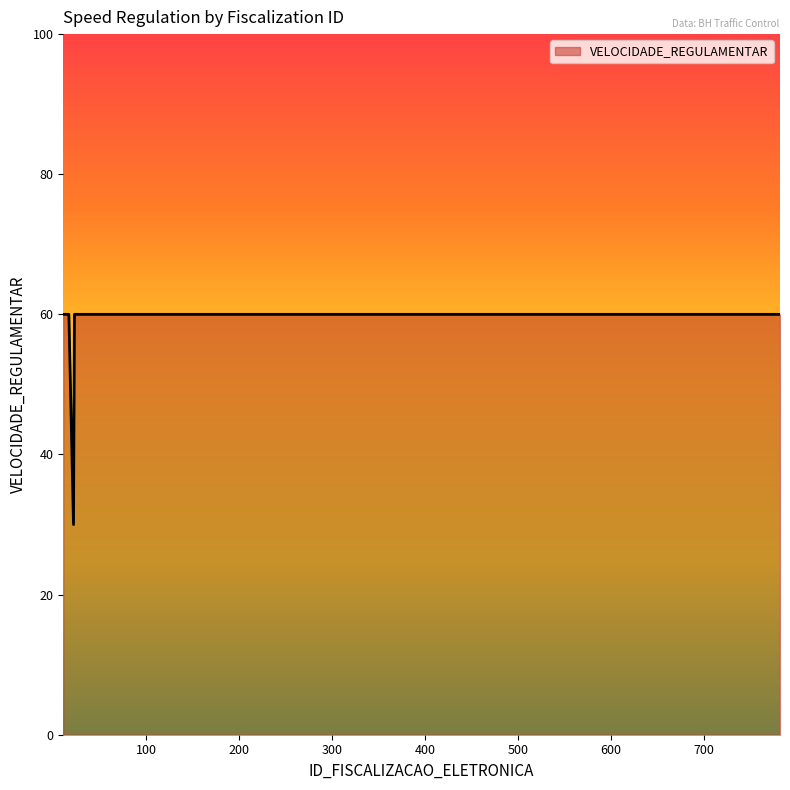

How many lines are shown in the chart?

1